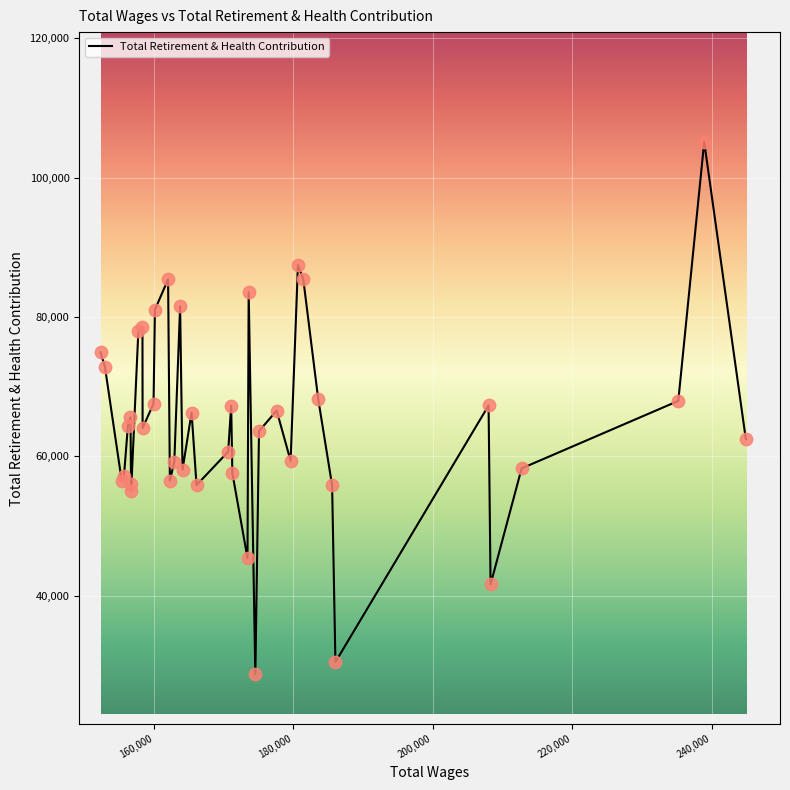

What is the minimum value shown in the chart?

28719